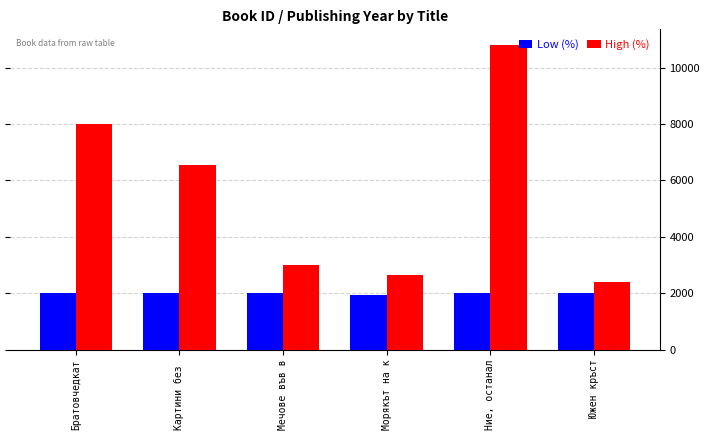

What is the difference between the highest and lowest values at Морякът на к?

706